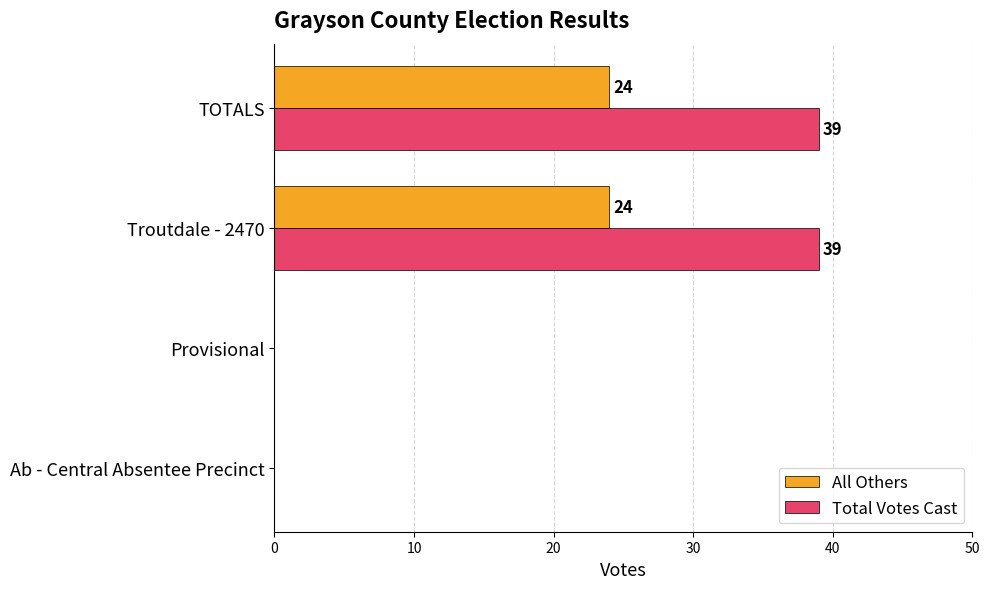

The All Others series shows 16 at TOTALS. True or false?

False